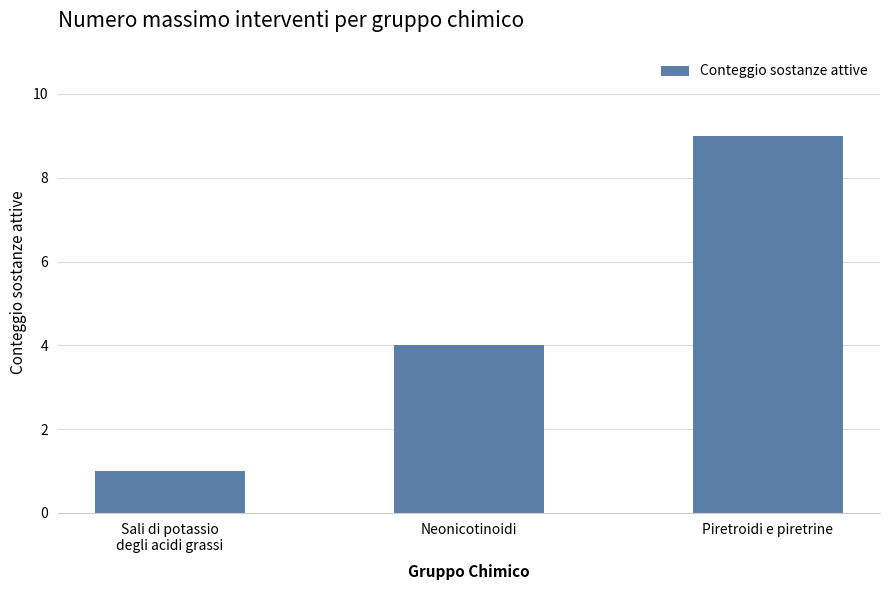

The chart shows a value of 9 at Piretroidi e piretrine. True or false?

True